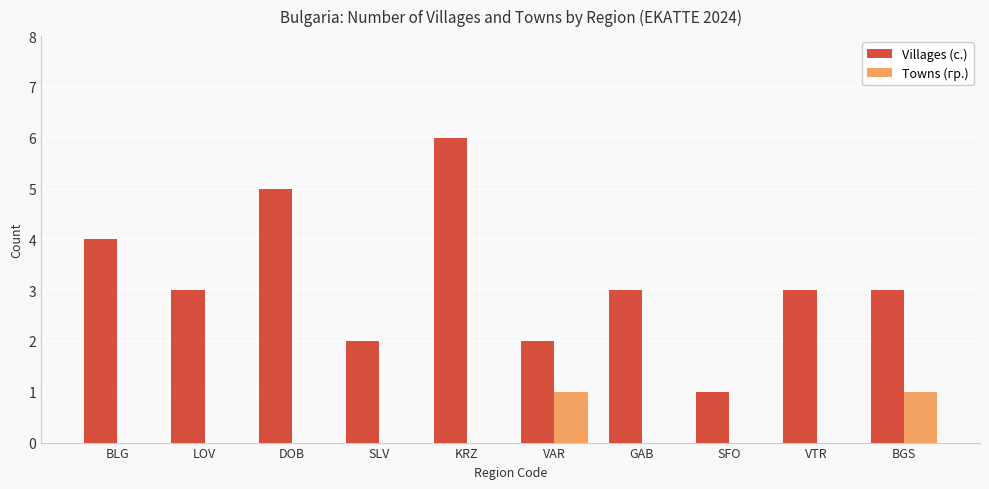

Which series has the widest spread of values?

Villages (с.)